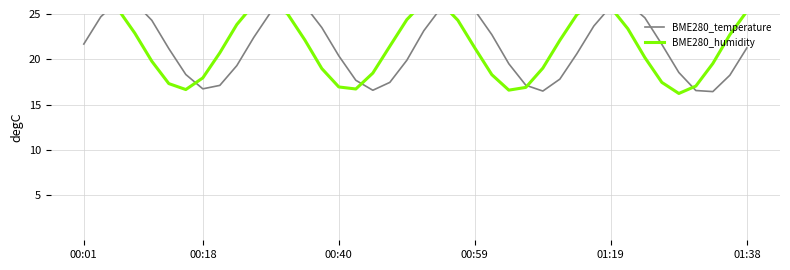

What is the difference between the second highest and minimum values in the BME280_humidity series?

10.3